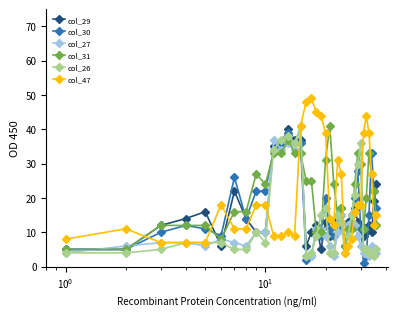

Which series has the widest spread of values?

col_47